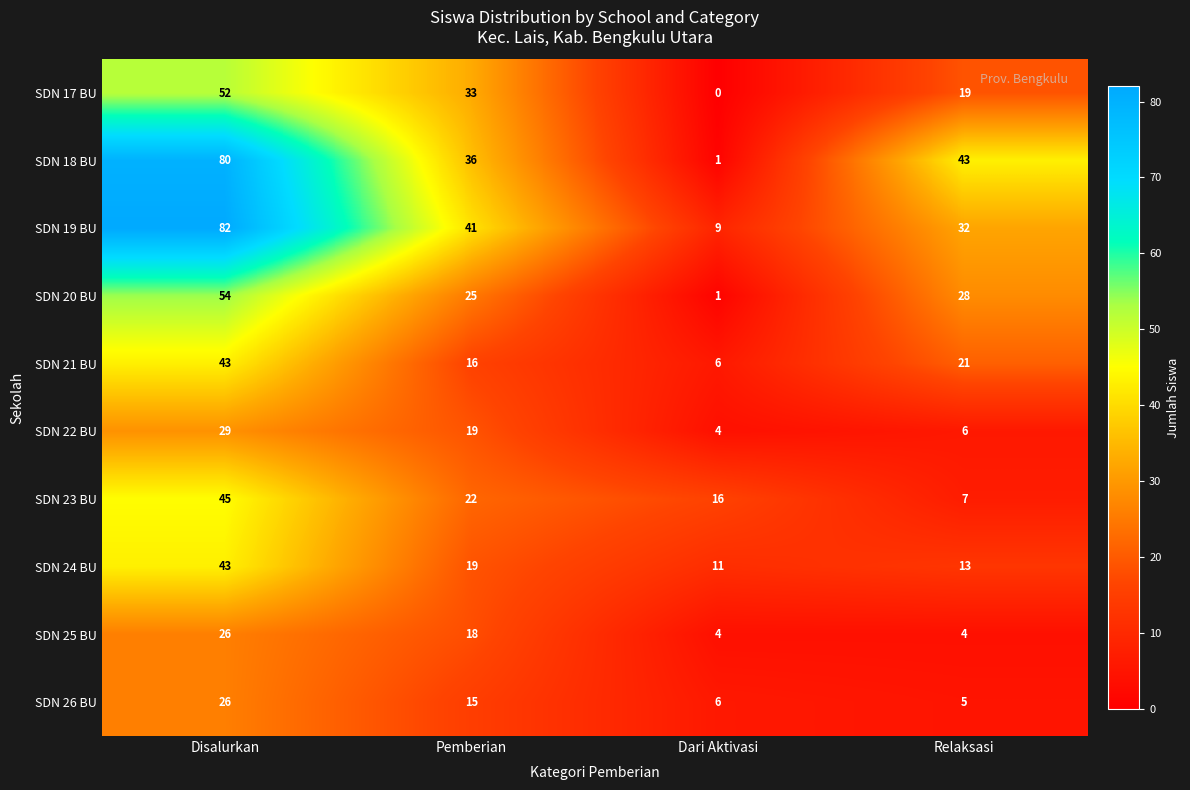

How many series are shown in this chart?

10